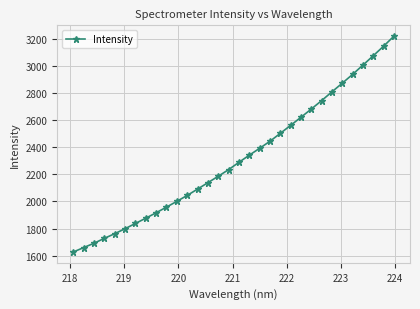

What is the minimum value shown in the chart?

1627.3